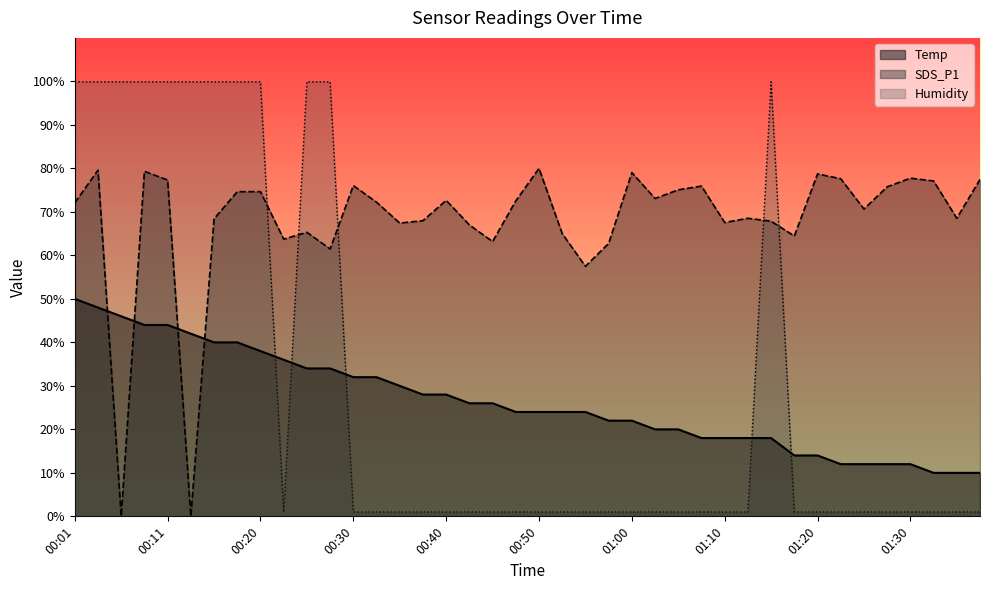

At which category is the sum across all series the highest?

00:03